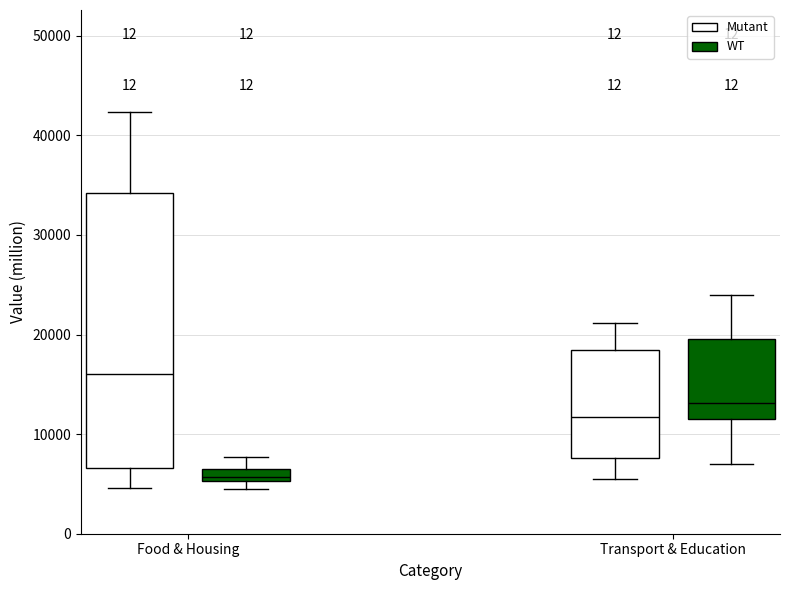

Comparing the boxes themselves (not the whiskers), which one is the tallest?

Food & Housing (Mutant)